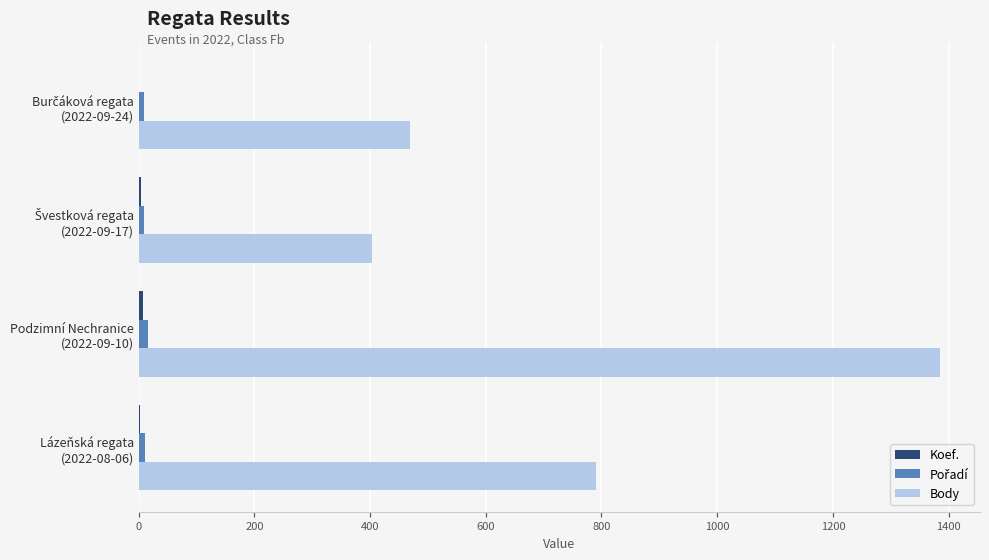

How many categories are shown in the chart?

4